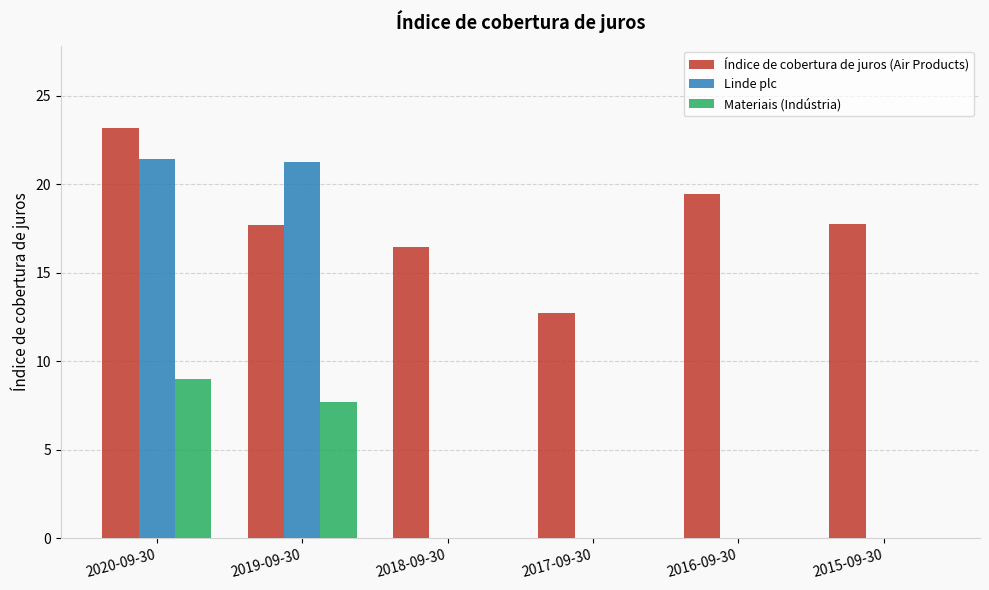

Between 2019-09-30 and 2015-09-30, which series saw the biggest shift?

Linde plc